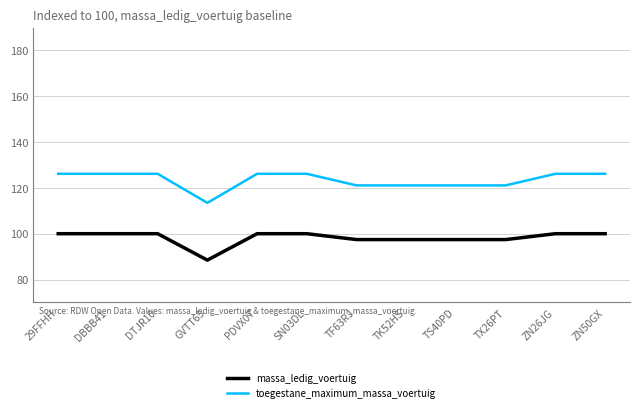

Where does the toegestane_maximum_massa_voertuig series first go above 126?

29FFHH